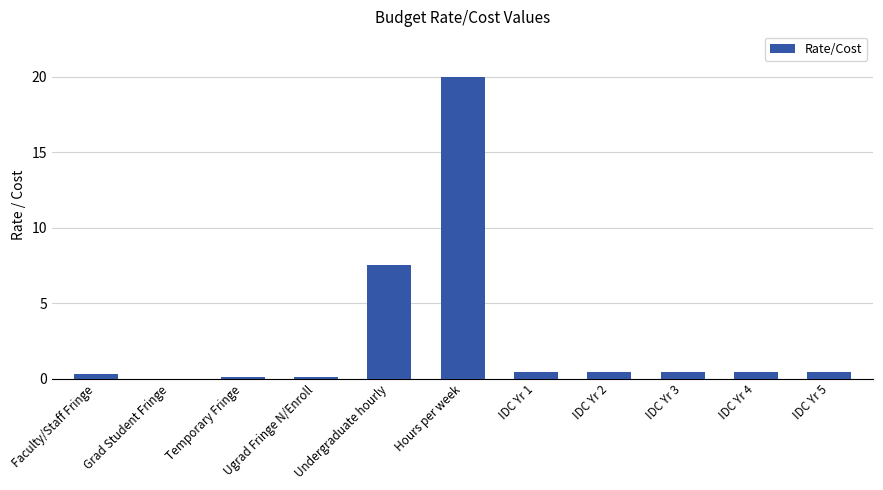

Which has a higher value, IDC Yr 1 or Temporary Fringe?

IDC Yr 1